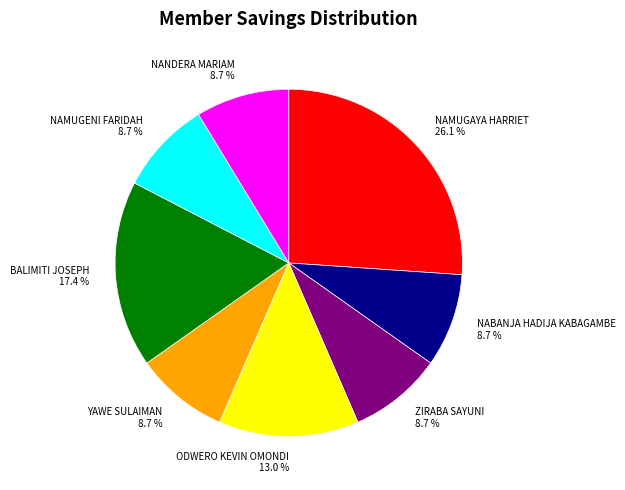

Is it true that YAWE SULAIMAN is 9% of the pie?

True